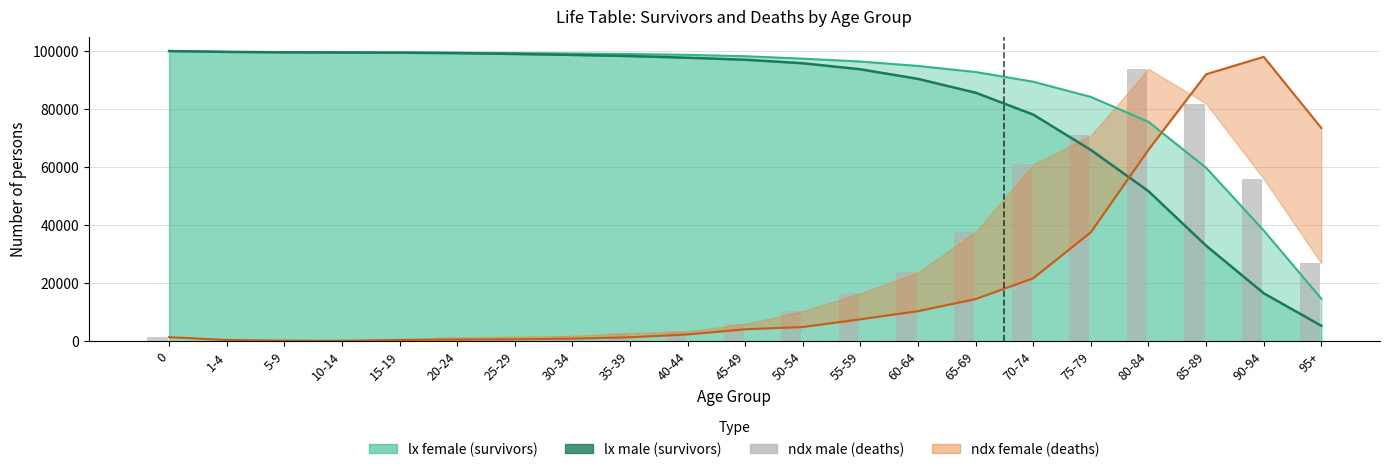

What is the difference between the maximum and minimum values?

93610